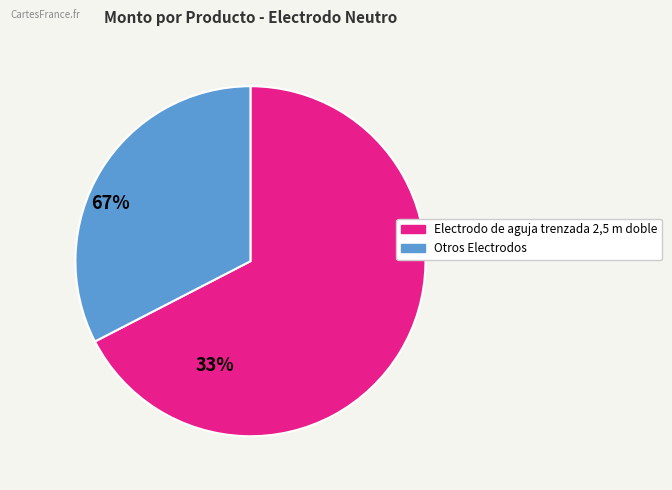

Does any single category account for the majority?

Yes